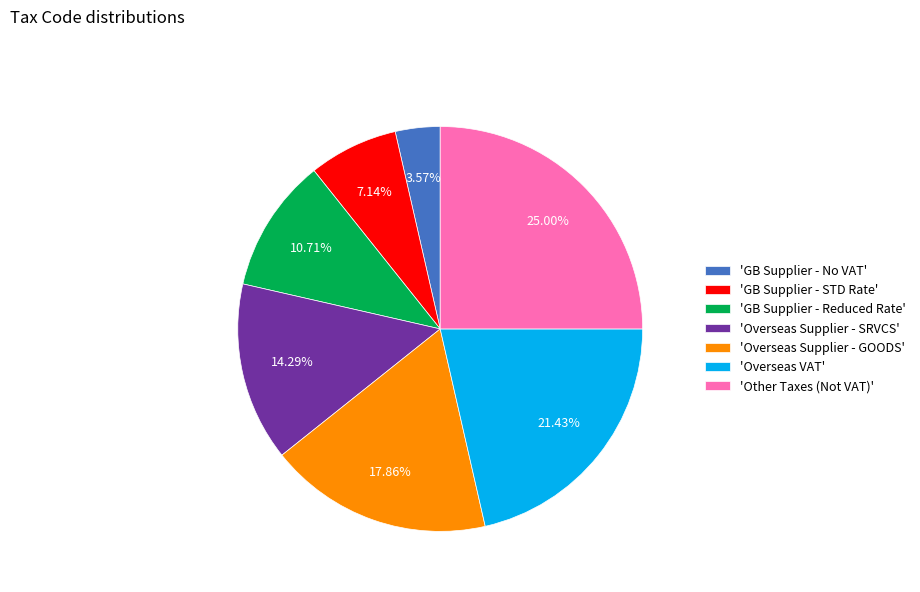

What is the largest slice in the pie chart?

'Other Taxes (Not VAT)'